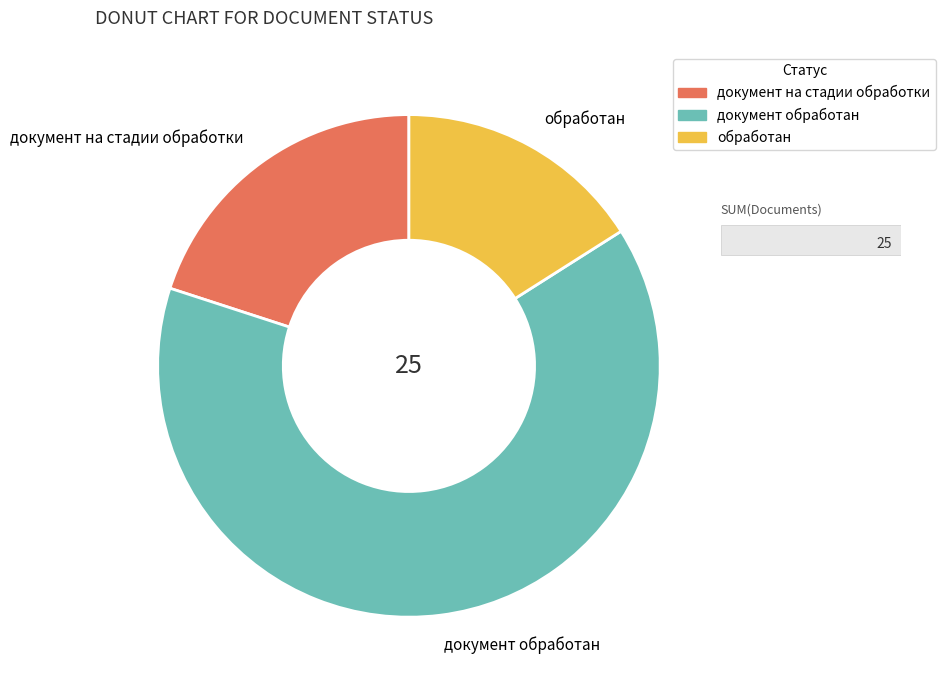

Which slice is the largest?

документ обработан